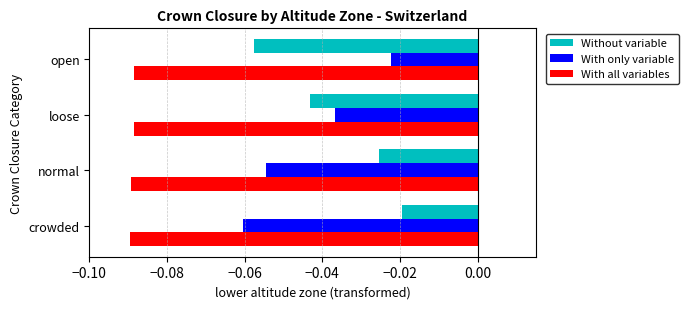

At which label is With only variable closest to 0?

open